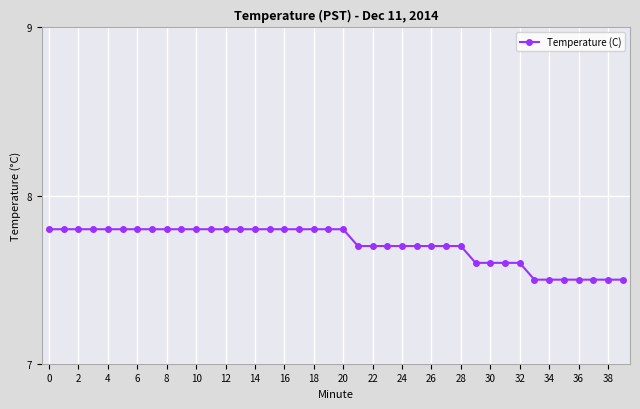

How many values are between 7 and 8?

40